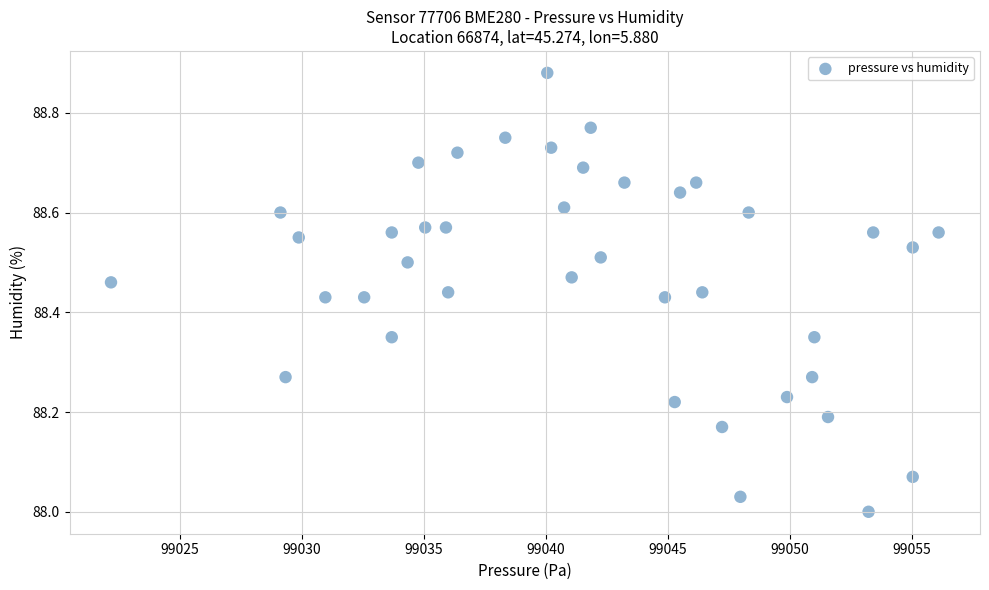

What is the range of X values (max minus min)?

33.9